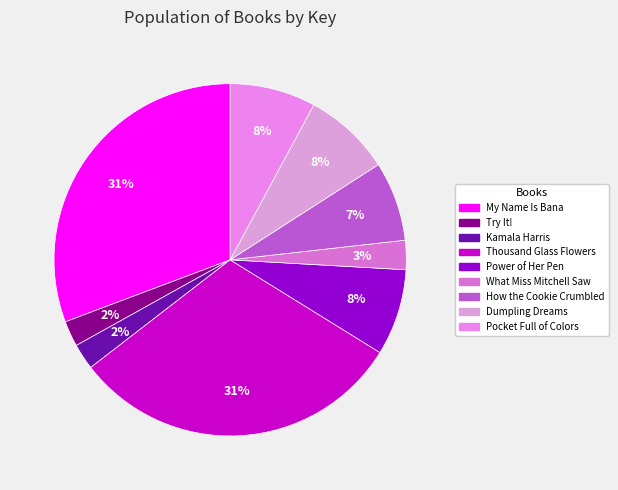

Is there a majority slice in this chart?

No